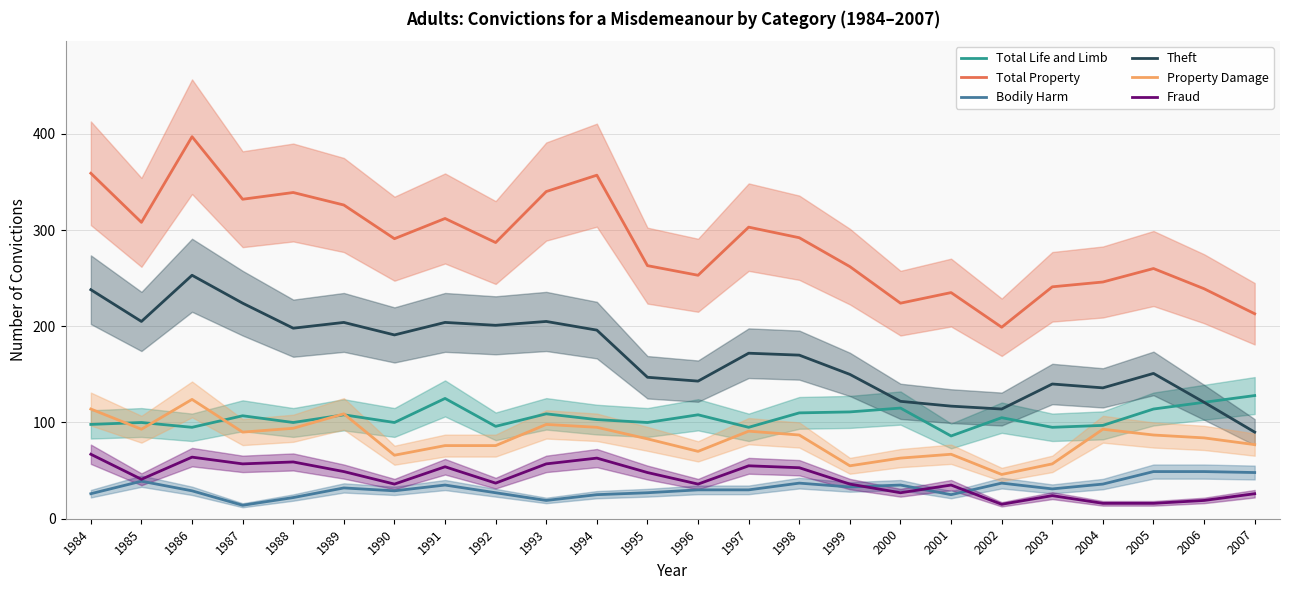

Reading left to right, what are all the values shown in this chart?

Total Life and Limb: 98	100	95	107	100	108	100	125	96	109	103	100	108	95	110	111	115	86	105	95	97	114	121	128
Total Property: 359	308	397	332	339	326	291	312	287	340	357	263	253	303	292	262	224	235	199	241	246	260	239	213
Bodily Harm: 26	39	29	14	22	32	29	35	27	19	25	27	30	30	37	33	35	25	37	31	36	49	49	48
Theft: 238	205	253	224	198	204	191	204	201	205	196	147	143	172	170	150	122	117	114	140	136	151	121	90
Property Damage: 114	93	124	90	94	109	66	76	76	98	95	83	70	91	87	55	63	67	46	57	93	87	84	77
Fraud: 67	41	64	57	59	49	36	54	37	57	63	48	36	55	53	36	27	35	15	24	16	16	19	26